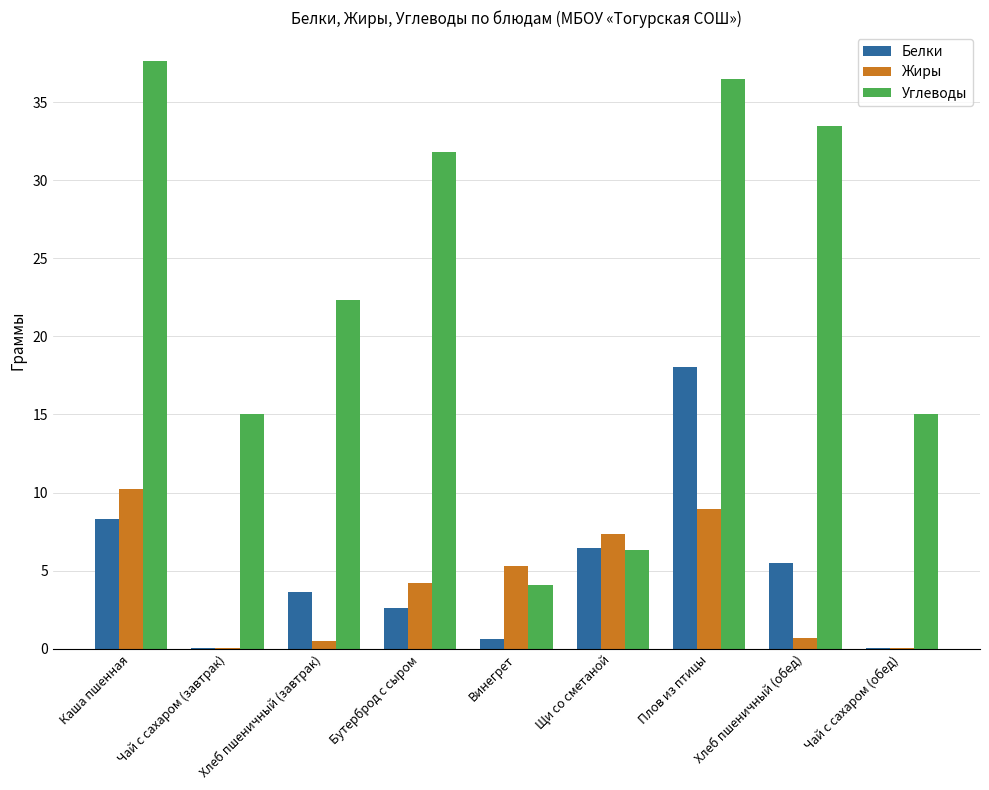

At which category is the sum across all series the highest?

Плов из птицы